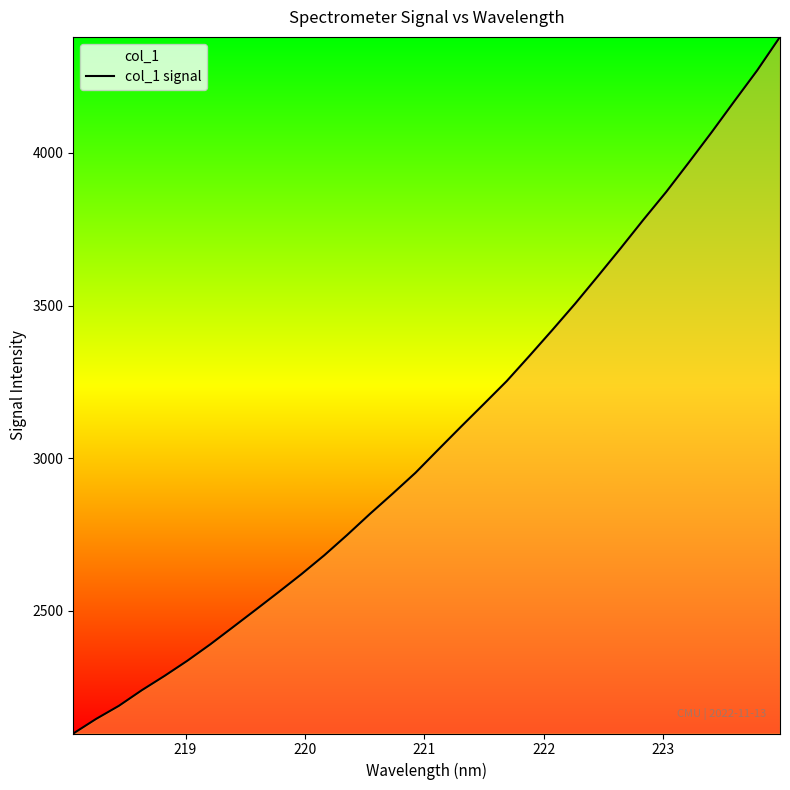

What is the difference between the maximum and minimum values?

2281.2